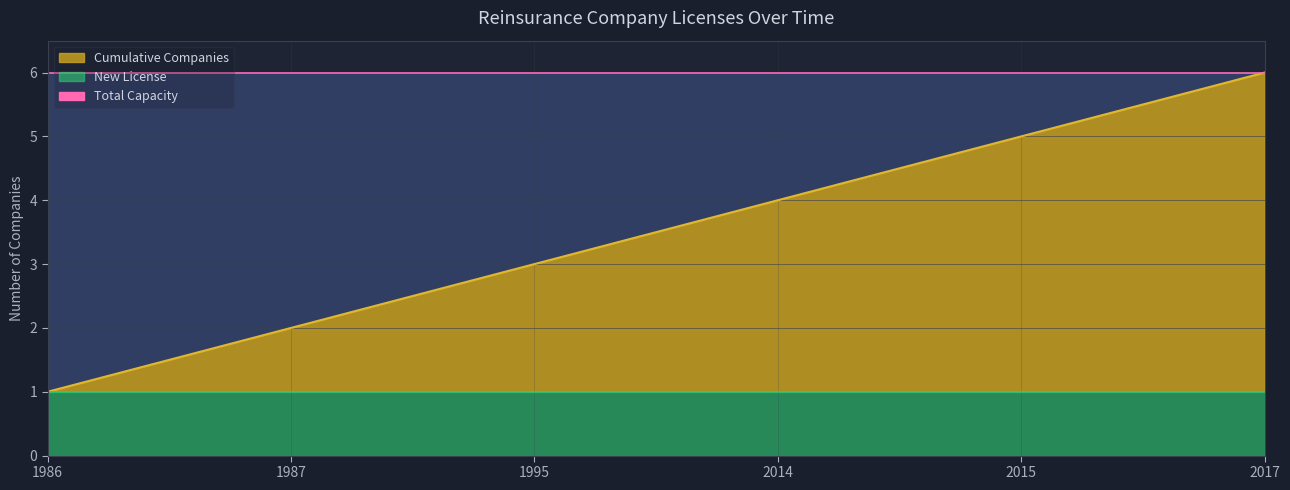

Which label corresponds to the largest value in the chart?

2017